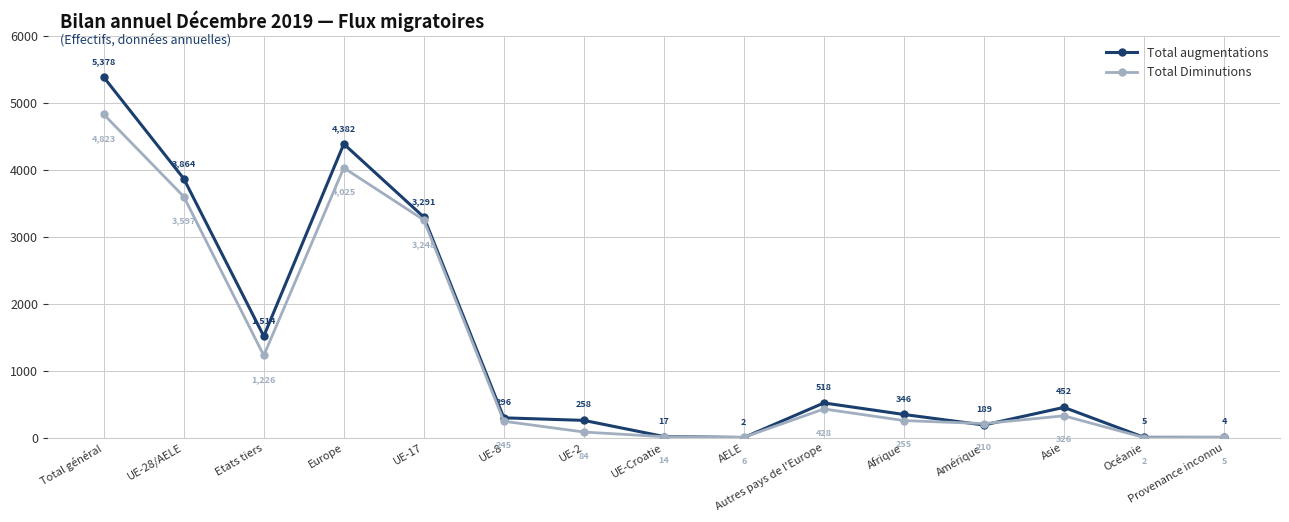

Reading left to right, extract all data points from this chart.

Total augmentations: Total général=5378	UE-28/AELE=3864	Etats tiers=1514	Europe=4382	UE-17=3291	UE-8=296	UE-2=258	UE-Croatie=17	AELE=2	Autres pays de l'Europe=518	Afrique=346	Amérique=189	Asie=452	Océanie=5	Provenance inconnu=4
Total Diminutions: Total général=4823	UE-28/AELE=3597	Etats tiers=1226	Europe=4025	UE-17=3248	UE-8=245	UE-2=84	UE-Croatie=14	AELE=6	Autres pays de l'Europe=428	Afrique=255	Amérique=210	Asie=326	Océanie=2	Provenance inconnu=5